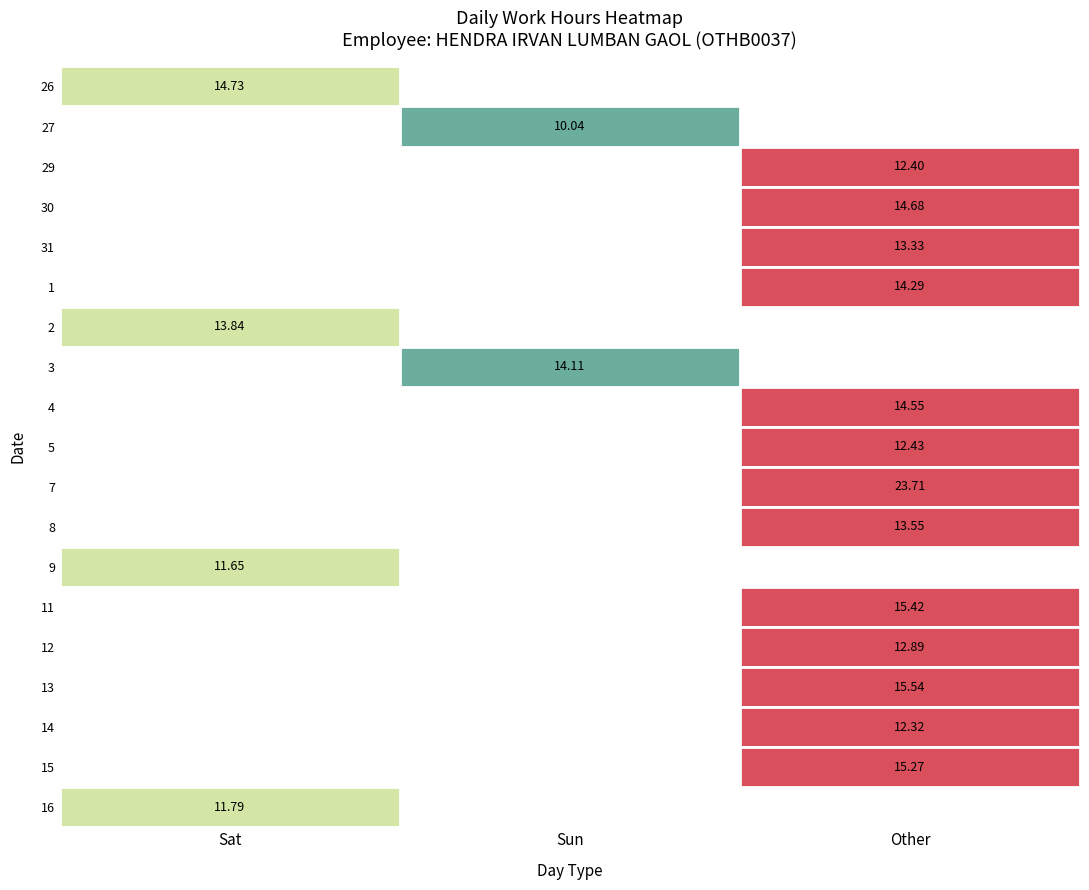

Which series has the widest spread of values?

7